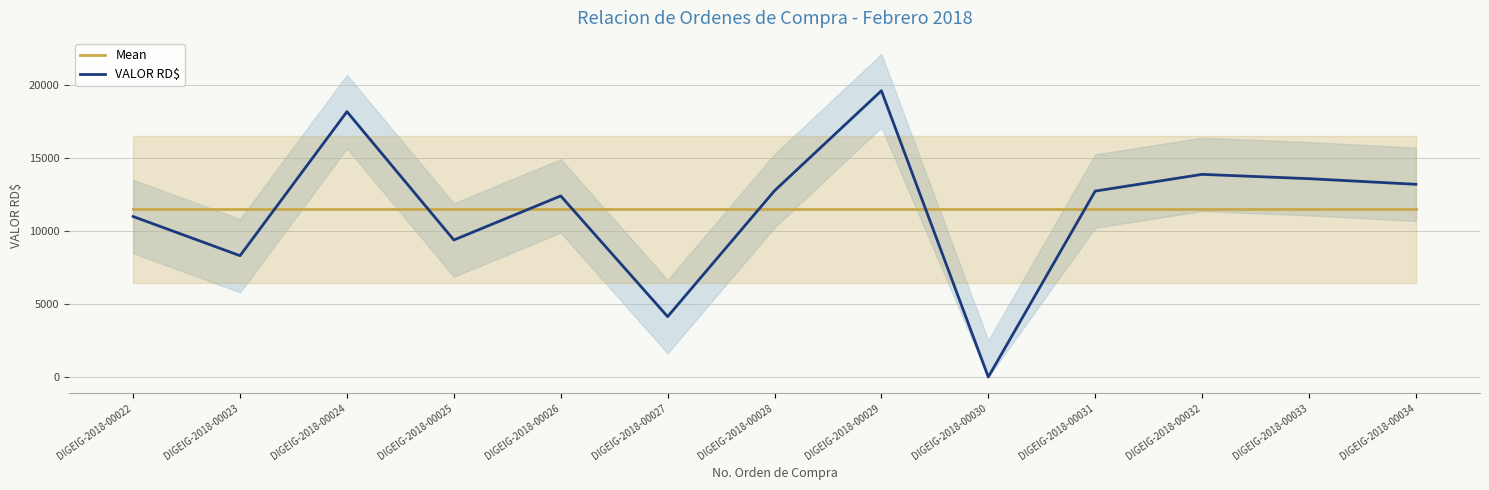

Where is the first local minimum for VALOR RD$?

DIGEIG-2018-00023